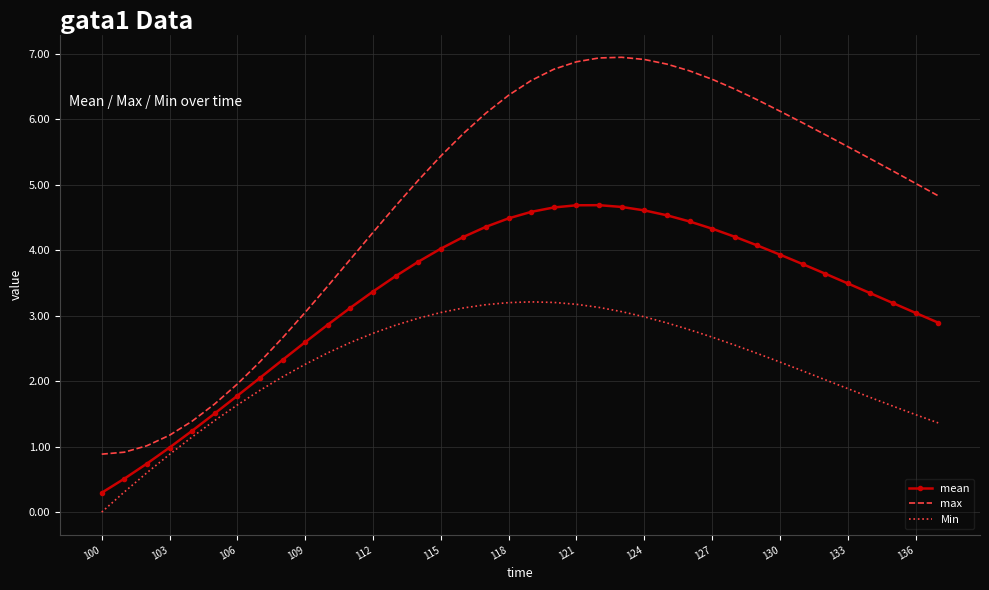

Rank the series by their maximum value, from highest to lowest.

max, mean, Min